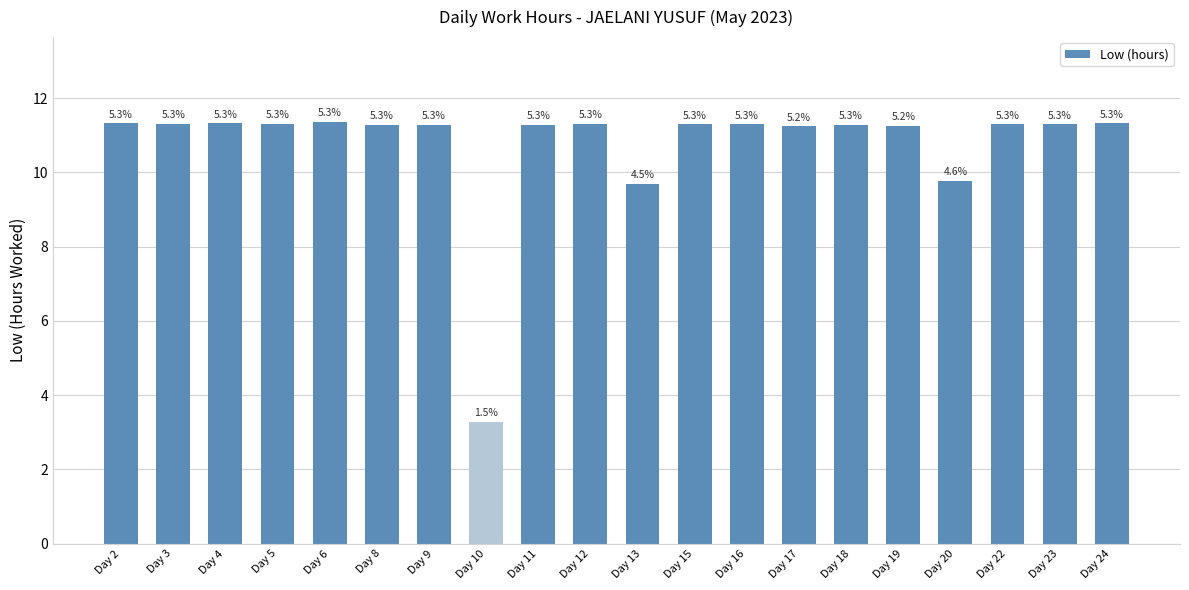

The value at Day 17 is 11.2. True or false?

True